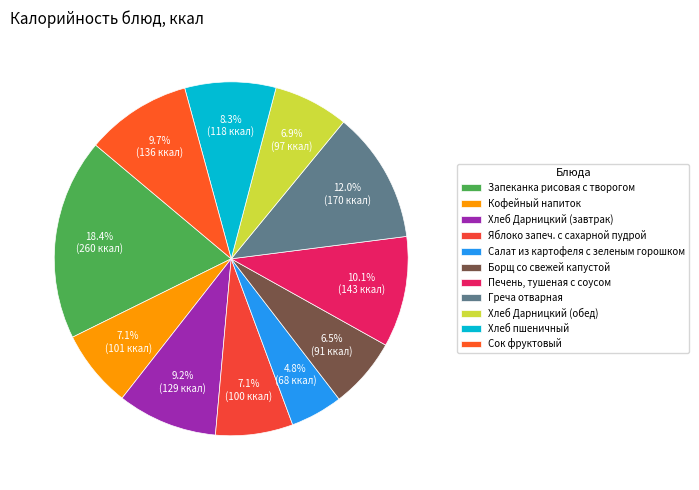

True or false: Сок фруктовый accounts for 1% of the total.

False